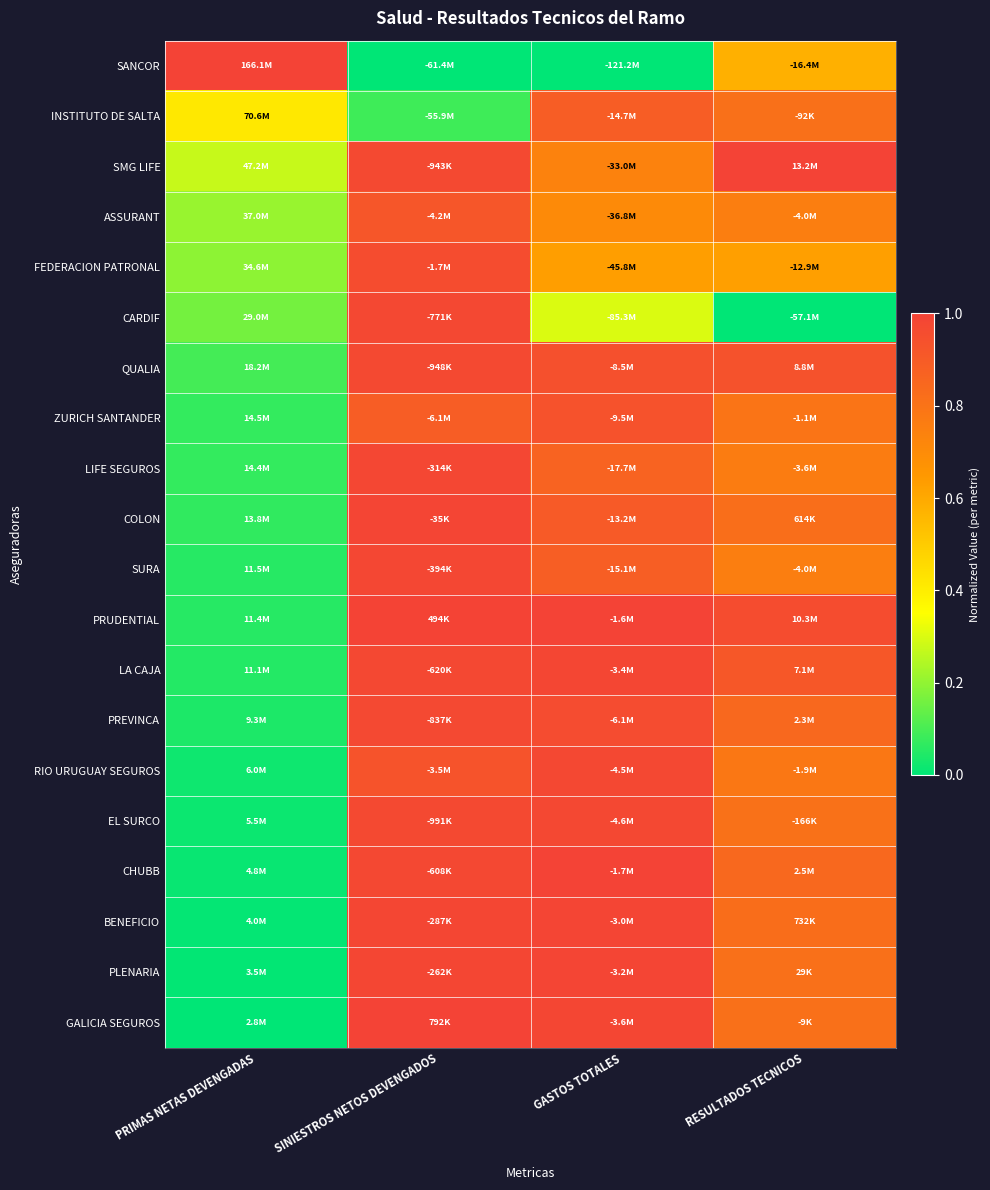

Reading left to right, extract all data points from this chart.

SANCOR: PRIMAS NETAS DEVENGADAS=1.0	SINIESTROS NETOS DEVENGADOS=0.0	GASTOS TOTALES=0.0	RESULTADOS TECNICOS=0.6
INSTITUTO DE SALTA: PRIMAS NETAS DEVENGADAS=0.4	SINIESTROS NETOS DEVENGADOS=0.1	GASTOS TOTALES=0.9	RESULTADOS TECNICOS=0.8
SMG LIFE: PRIMAS NETAS DEVENGADAS=0.3	SINIESTROS NETOS DEVENGADOS=1.0	GASTOS TOTALES=0.7	RESULTADOS TECNICOS=1.0
ASSURANT: PRIMAS NETAS DEVENGADAS=0.2	SINIESTROS NETOS DEVENGADOS=0.9	GASTOS TOTALES=0.7	RESULTADOS TECNICOS=0.8
FEDERACION PATRONAL: PRIMAS NETAS DEVENGADAS=0.2	SINIESTROS NETOS DEVENGADOS=1.0	GASTOS TOTALES=0.6	RESULTADOS TECNICOS=0.6
CARDIF: PRIMAS NETAS DEVENGADAS=0.2	SINIESTROS NETOS DEVENGADOS=1.0	GASTOS TOTALES=0.3	RESULTADOS TECNICOS=0.0
QUALIA: PRIMAS NETAS DEVENGADAS=0.1	SINIESTROS NETOS DEVENGADOS=1.0	GASTOS TOTALES=0.9	RESULTADOS TECNICOS=0.9
ZURICH SANTANDER: PRIMAS NETAS DEVENGADAS=0.1	SINIESTROS NETOS DEVENGADOS=0.9	GASTOS TOTALES=0.9	RESULTADOS TECNICOS=0.8
LIFE SEGUROS: PRIMAS NETAS DEVENGADAS=0.1	SINIESTROS NETOS DEVENGADOS=1.0	GASTOS TOTALES=0.9	RESULTADOS TECNICOS=0.8
COLON: PRIMAS NETAS DEVENGADAS=0.1	SINIESTROS NETOS DEVENGADOS=1.0	GASTOS TOTALES=0.9	RESULTADOS TECNICOS=0.8
SURA: PRIMAS NETAS DEVENGADAS=0.1	SINIESTROS NETOS DEVENGADOS=1.0	GASTOS TOTALES=0.9	RESULTADOS TECNICOS=0.8
PRUDENTIAL: PRIMAS NETAS DEVENGADAS=0.1	SINIESTROS NETOS DEVENGADOS=1.0	GASTOS TOTALES=1.0	RESULTADOS TECNICOS=1.0
LA CAJA: PRIMAS NETAS DEVENGADAS=0.1	SINIESTROS NETOS DEVENGADOS=1.0	GASTOS TOTALES=1.0	RESULTADOS TECNICOS=0.9
PREVINCA: PRIMAS NETAS DEVENGADAS=0.0	SINIESTROS NETOS DEVENGADOS=1.0	GASTOS TOTALES=1.0	RESULTADOS TECNICOS=0.8
RIO URUGUAY SEGUROS: PRIMAS NETAS DEVENGADAS=0.0	SINIESTROS NETOS DEVENGADOS=0.9	GASTOS TOTALES=1.0	RESULTADOS TECNICOS=0.8
EL SURCO: PRIMAS NETAS DEVENGADAS=0.0	SINIESTROS NETOS DEVENGADOS=1.0	GASTOS TOTALES=1.0	RESULTADOS TECNICOS=0.8
CHUBB: PRIMAS NETAS DEVENGADAS=0.0	SINIESTROS NETOS DEVENGADOS=1.0	GASTOS TOTALES=1.0	RESULTADOS TECNICOS=0.8
BENEFICIO: PRIMAS NETAS DEVENGADAS=0.0	SINIESTROS NETOS DEVENGADOS=1.0	GASTOS TOTALES=1.0	RESULTADOS TECNICOS=0.8
PLENARIA: PRIMAS NETAS DEVENGADAS=0.0	SINIESTROS NETOS DEVENGADOS=1.0	GASTOS TOTALES=1.0	RESULTADOS TECNICOS=0.8
GALICIA SEGUROS: PRIMAS NETAS DEVENGADAS=0.0	SINIESTROS NETOS DEVENGADOS=1.0	GASTOS TOTALES=1.0	RESULTADOS TECNICOS=0.8